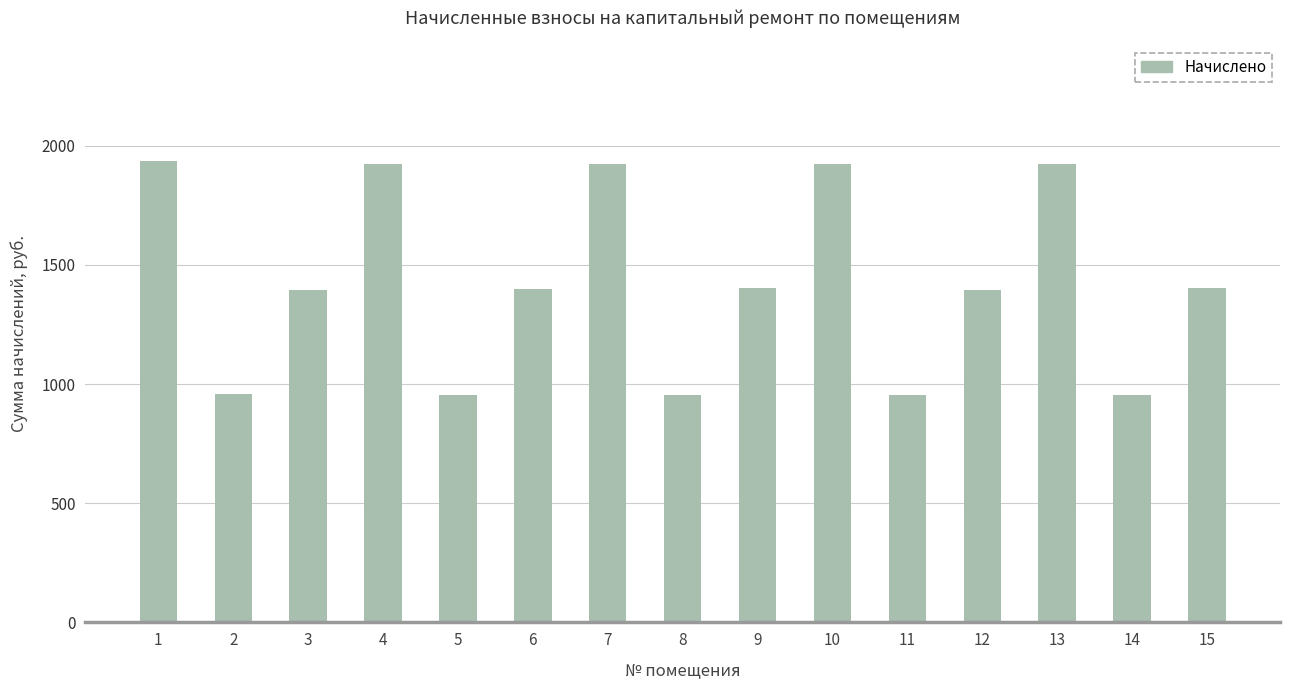

Which has a higher value, 2 or 15?

15